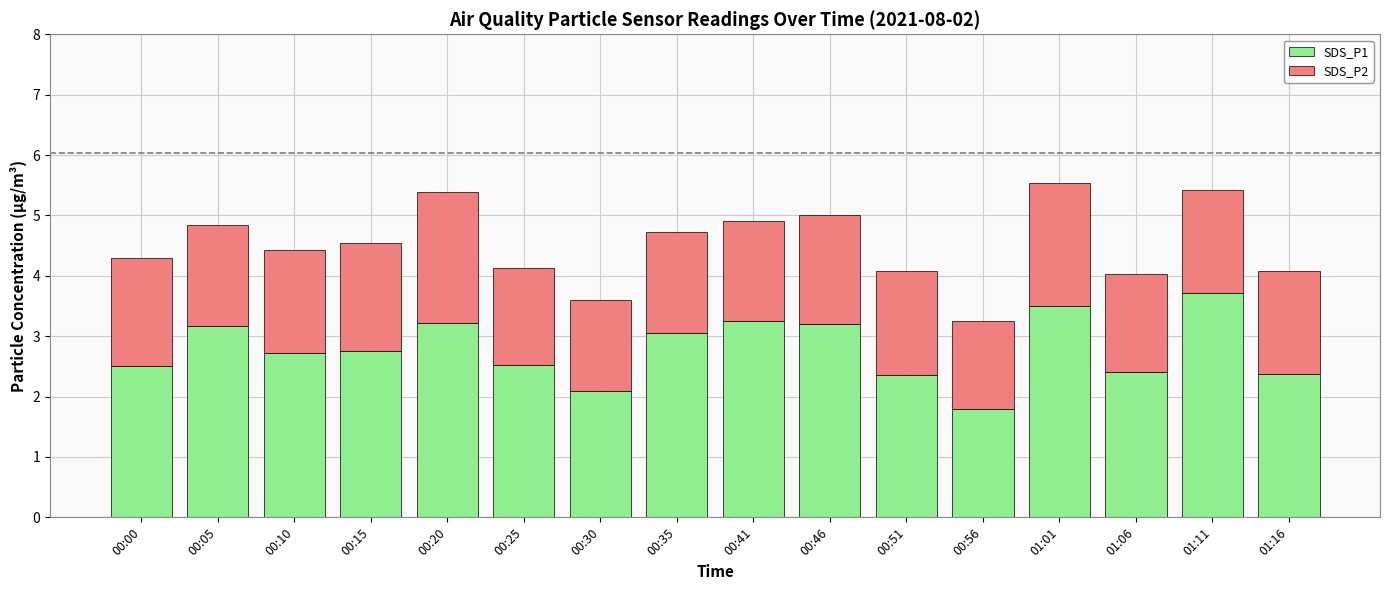

How many data points in SDS_P1 are above 2?

15